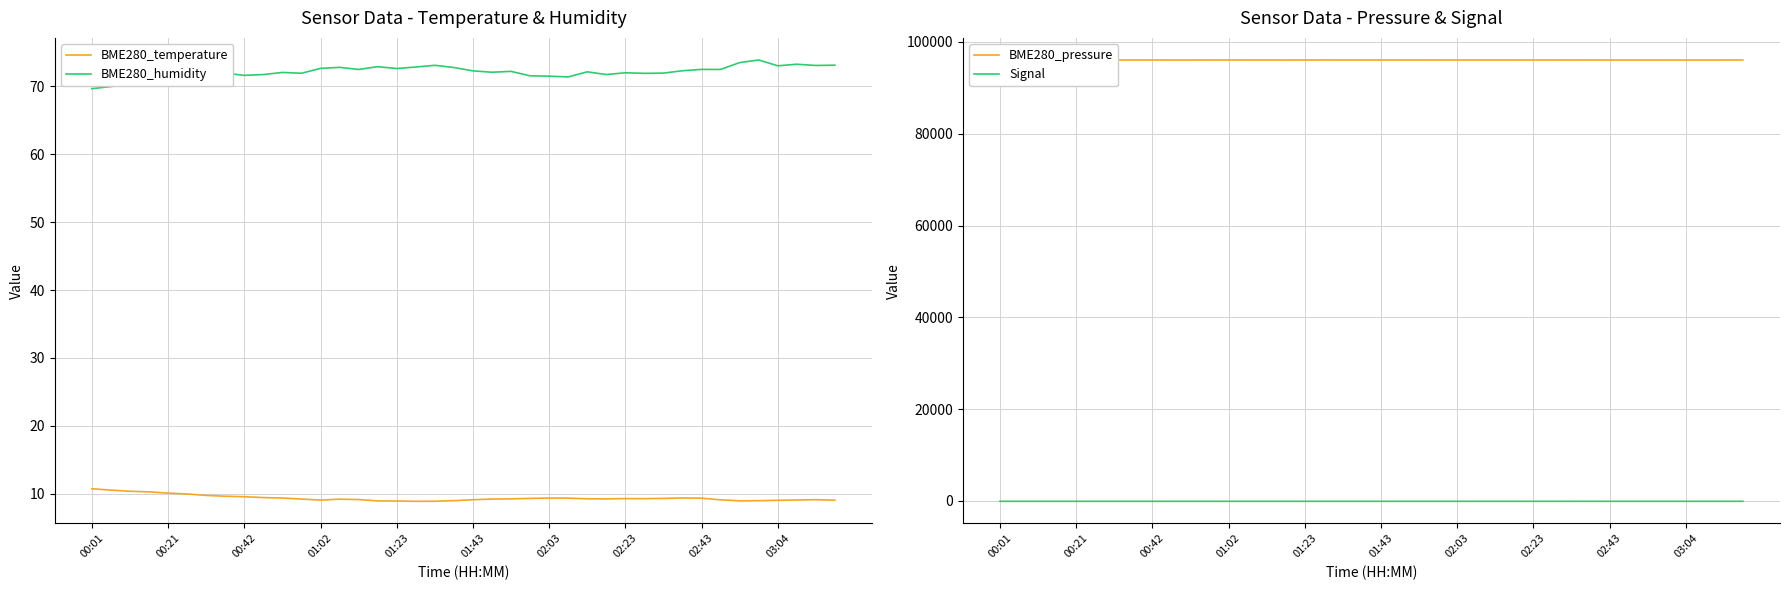

True or false: BME280_temperature and Signal cross at least once.

False